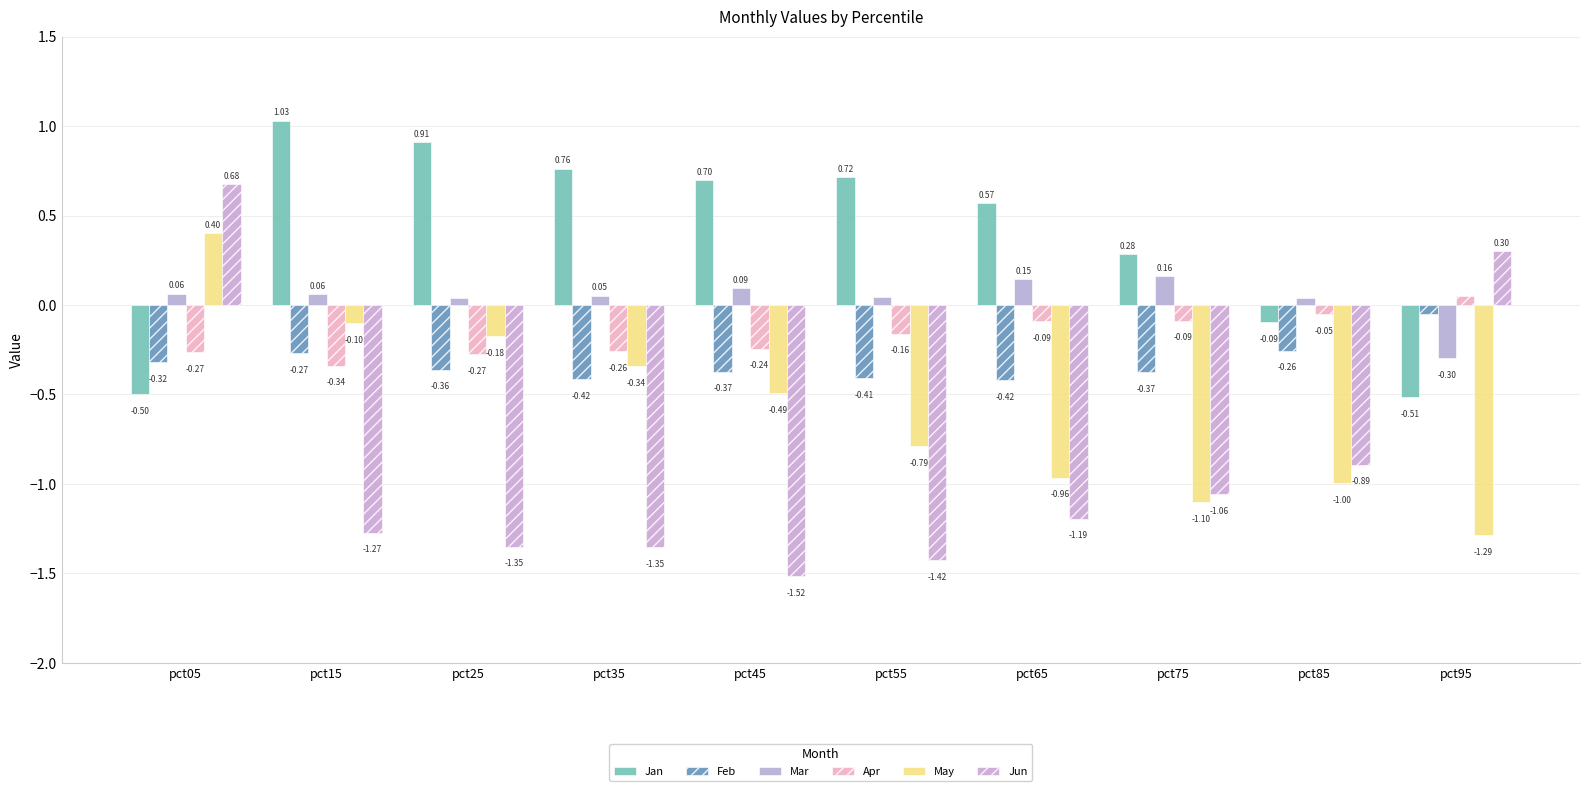

What is the value of the Jun bar at the 8th from the left?

-1.1